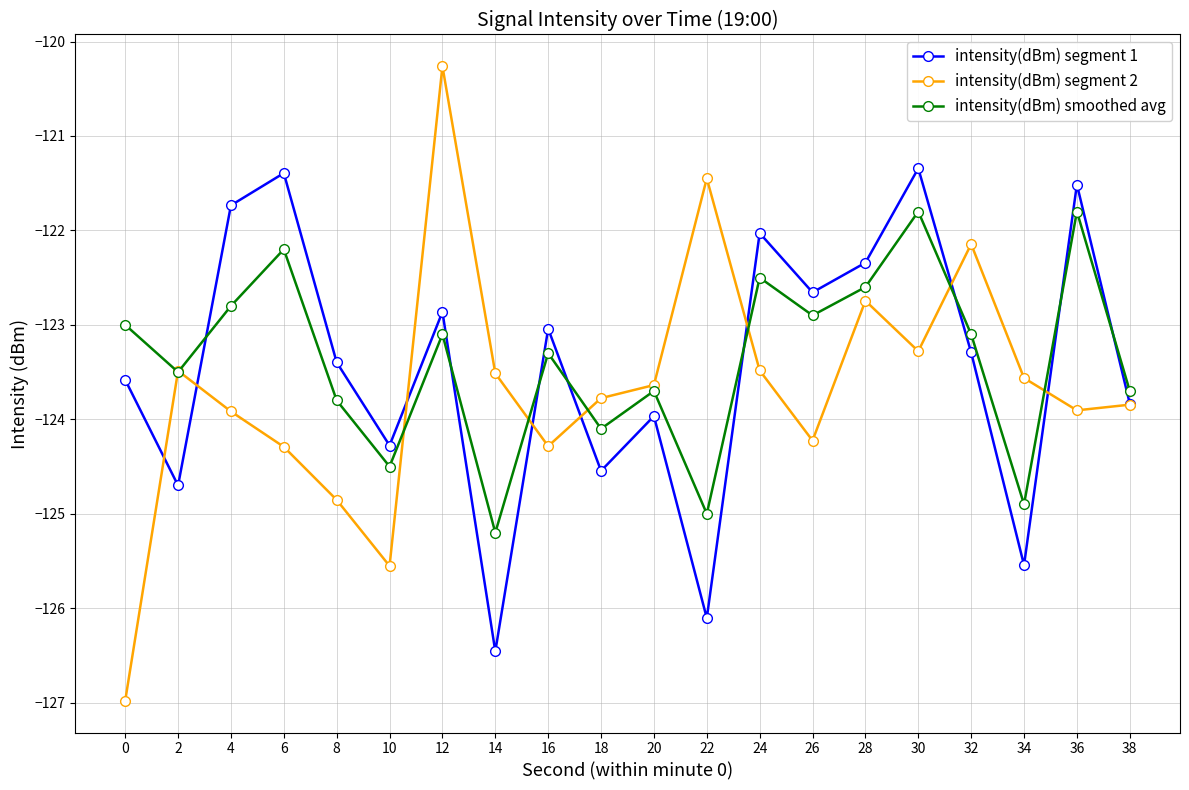

What is the sum of all intensity(dBm) smoothed avg values?

-2467.5